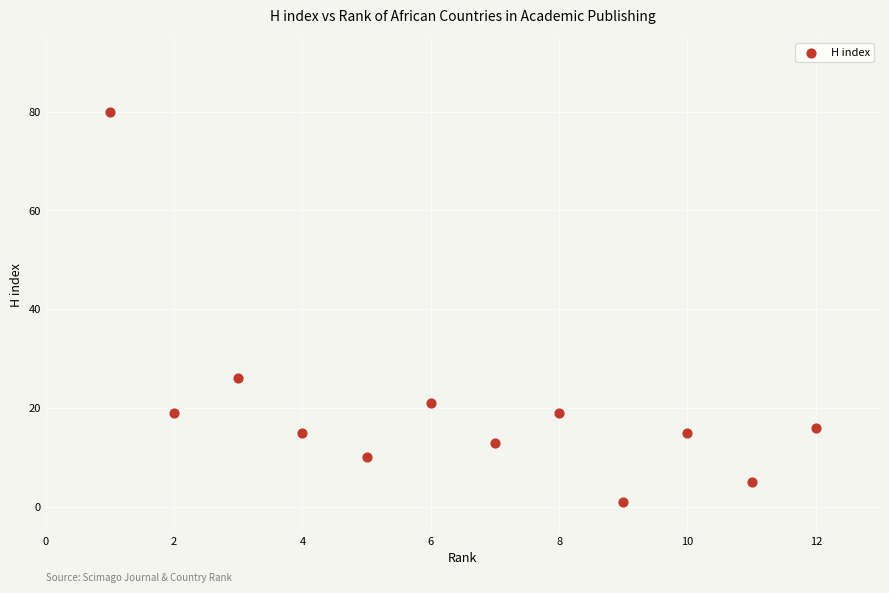

What is the range of Y values (max minus min)?

79